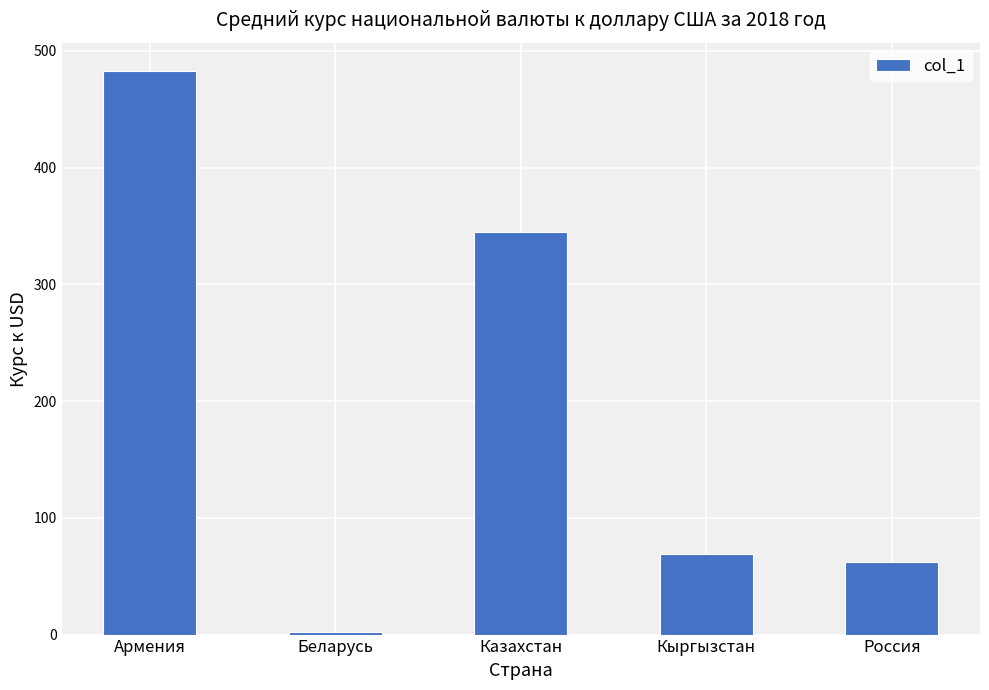

Between Россия and Кыргызстан, which is larger?

Кыргызстан